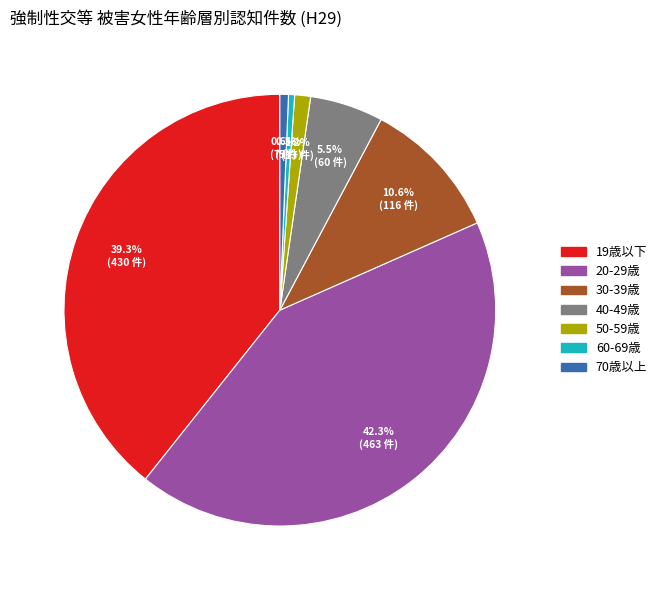

Which has a higher value, 70歳以上 or 20-29歳?

20-29歳